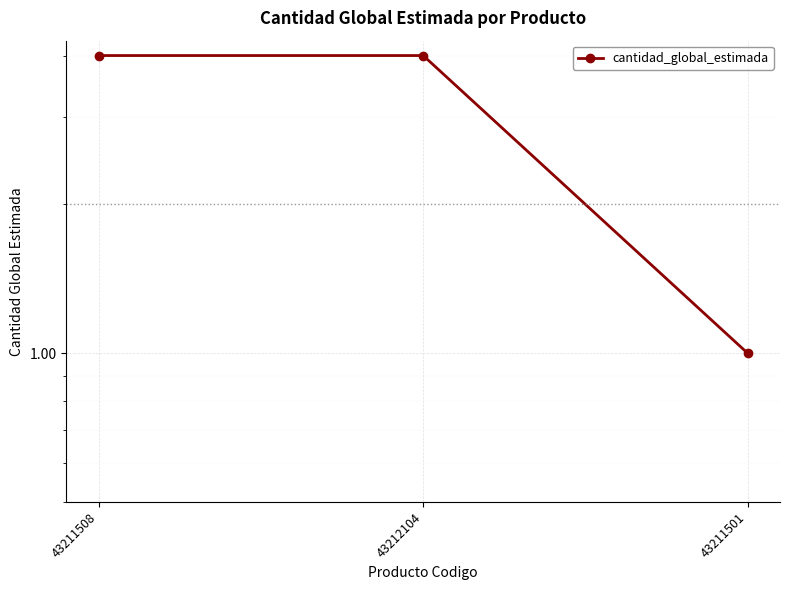

How many values are below 4?

1